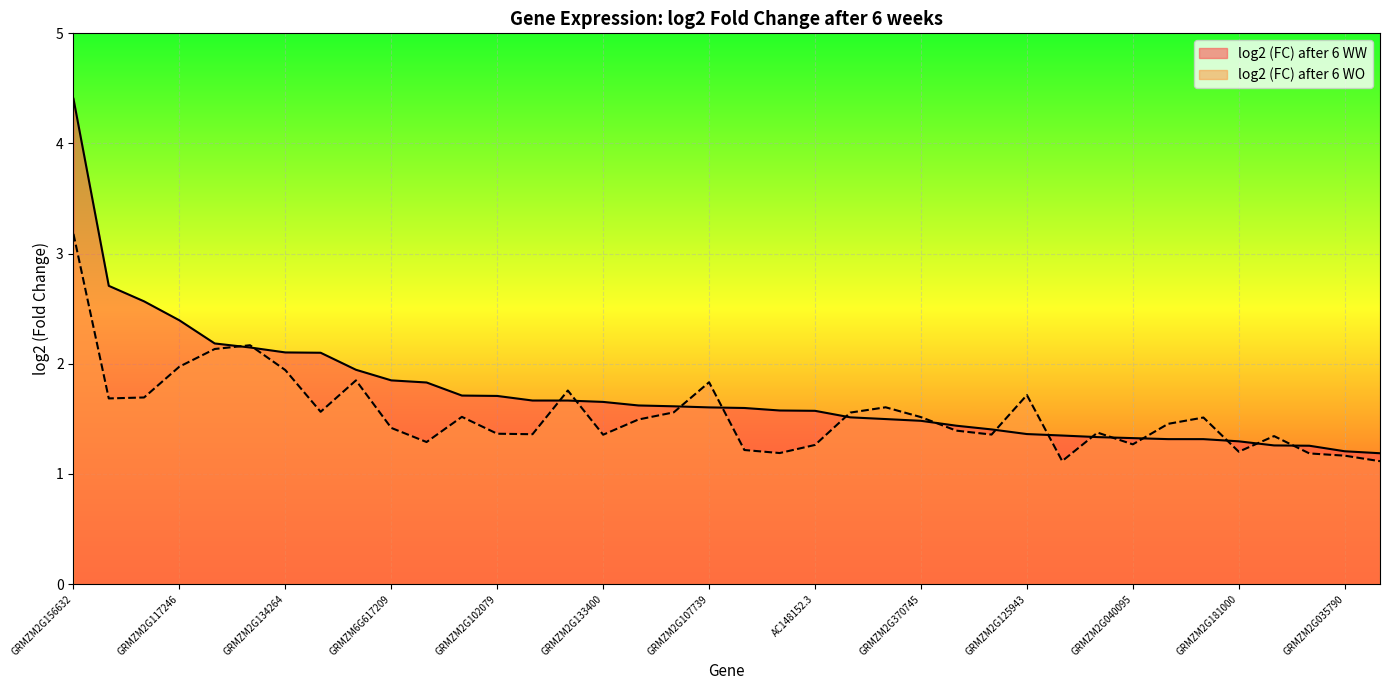

Reading right to left, transcribe all the data shown in this chart.

log2 (FC) after 6 WW: GRMZM2G133718=1.2	GRMZM2G035790=1.2	GRMZM2G374302=1.3	GRMZM2G123480=1.3	GRMZM2G181000=1.3	GRMZM2G127350=1.3	GRMZM2G116966=1.3	GRMZM2G040095=1.3	GRMZM2G056500=1.3	GRMZM2G091643=1.3	GRMZM2G125943=1.4	GRMZM2G015419=1.4	GRMZM2G051219=1.4	GRMZM2G370745=1.5	GRMZM2G083058=1.5	AC212219.3=1.5	AC148152.3=1.6	GRMZM2G055834=1.6	AC199526.5=1.6	GRMZM2G107739=1.6	GRMZM2G005849=1.6	GRMZM2G108219=1.6	GRMZM2G133400=1.7	GRMZM2G434541=1.7	GRMZM2G131202=1.7	GRMZM2G102079=1.7	GRMZM2G451308=1.7	GRMZM2G414192=1.8	GRMZM6G617209=1.8	GRMZM2G071704=1.9	GRMZM2G136453=2.1	GRMZM2G134264=2.1	GRMZM2G161905=2.1	GRMZM2G028393=2.2	GRMZM2G117246=2.4	GRMZM2G065585=2.6	GRMZM2G116902=2.7	GRMZM2G156632=4.4
log2 (FC) after 6 WO: GRMZM2G133718=1.1	GRMZM2G035790=1.2	GRMZM2G374302=1.2	GRMZM2G123480=1.3	GRMZM2G181000=1.2	GRMZM2G127350=1.5	GRMZM2G116966=1.5	GRMZM2G040095=1.3	GRMZM2G056500=1.4	GRMZM2G091643=1.1	GRMZM2G125943=1.7	GRMZM2G015419=1.4	GRMZM2G051219=1.4	GRMZM2G370745=1.5	GRMZM2G083058=1.6	AC212219.3=1.6	AC148152.3=1.3	GRMZM2G055834=1.2	AC199526.5=1.2	GRMZM2G107739=1.8	GRMZM2G005849=1.6	GRMZM2G108219=1.5	GRMZM2G133400=1.4	GRMZM2G434541=1.8	GRMZM2G131202=1.4	GRMZM2G102079=1.4	GRMZM2G451308=1.5	GRMZM2G414192=1.3	GRMZM6G617209=1.4	GRMZM2G071704=1.8	GRMZM2G136453=1.6	GRMZM2G134264=1.9	GRMZM2G161905=2.2	GRMZM2G028393=2.1	GRMZM2G117246=2.0	GRMZM2G065585=1.7	GRMZM2G116902=1.7	GRMZM2G156632=3.2